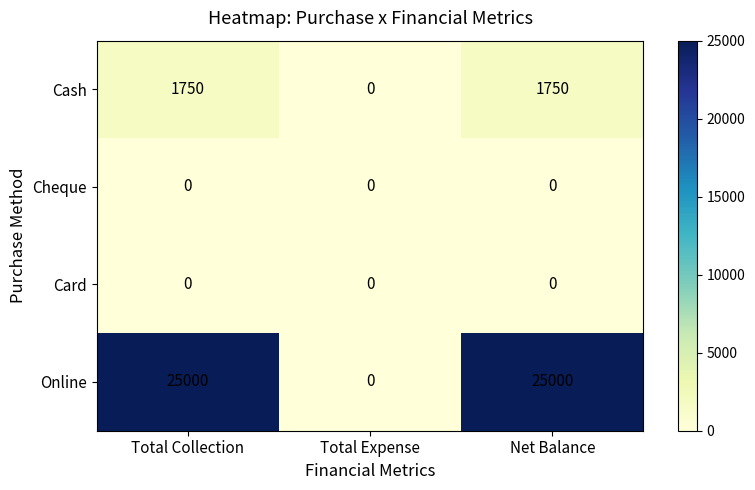

Read the Cash value at Net Balance, to the nearest 50.

1750